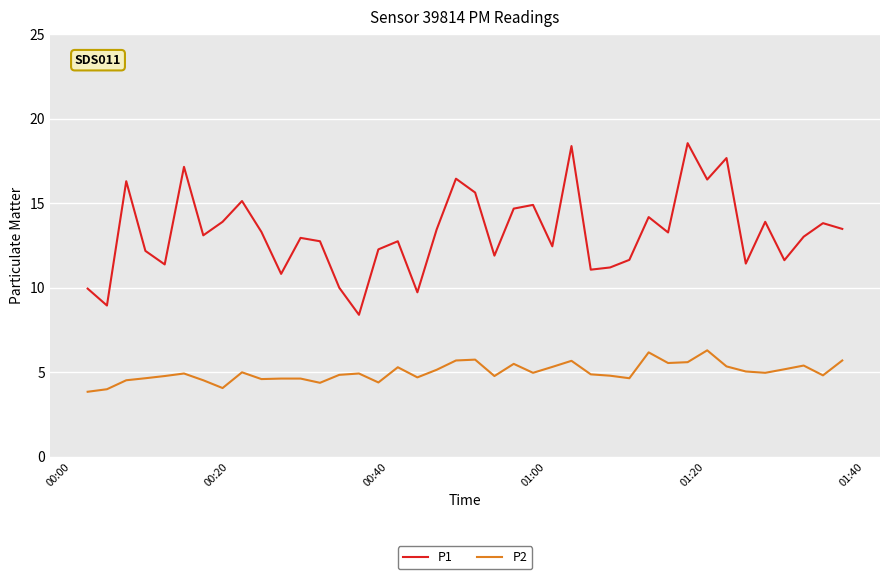

True or false: P2 and P1 intersect in this chart.

False